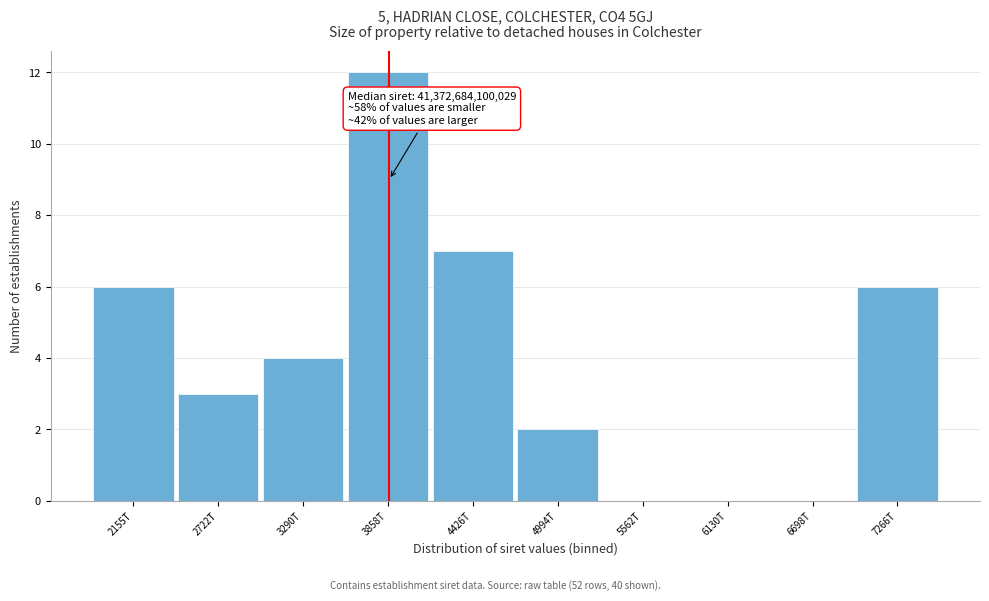

Reading left to right, transcribe all the data shown in this chart.

2155T=6	2722T=3	3290T=4	3858T=12	4426T=7	4994T=2	5562T=0	6130T=0	6698T=0	7266T=6